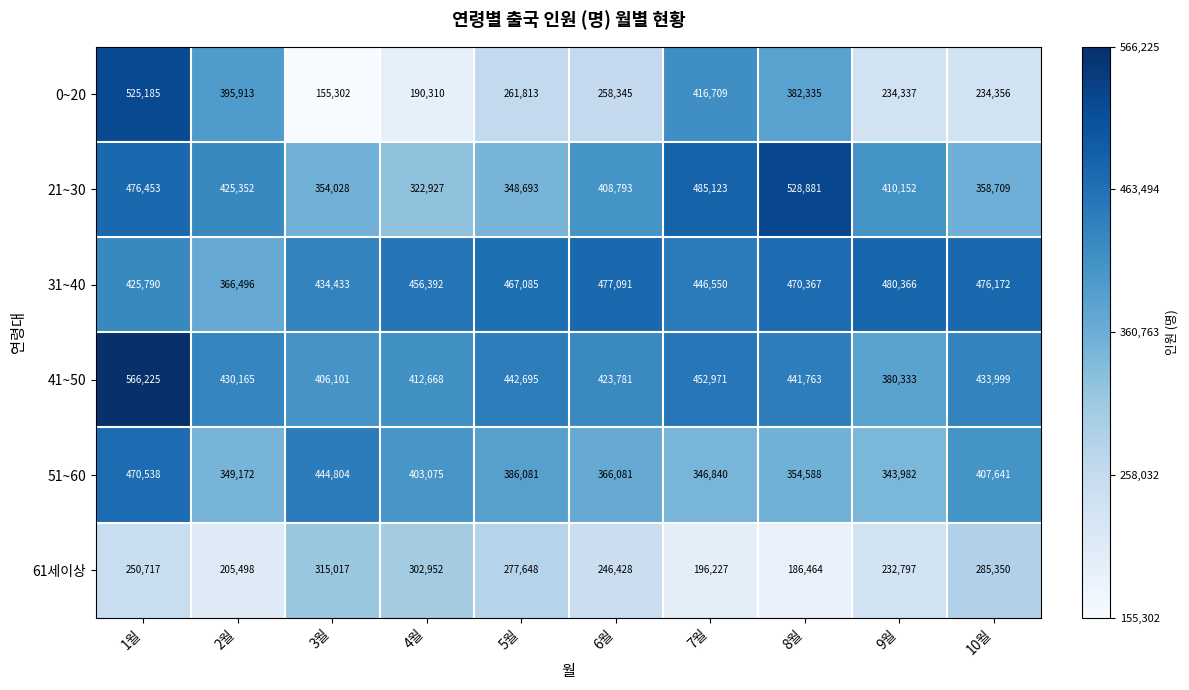

The value of 51~60 at 5월 is 386081. True or false?

True